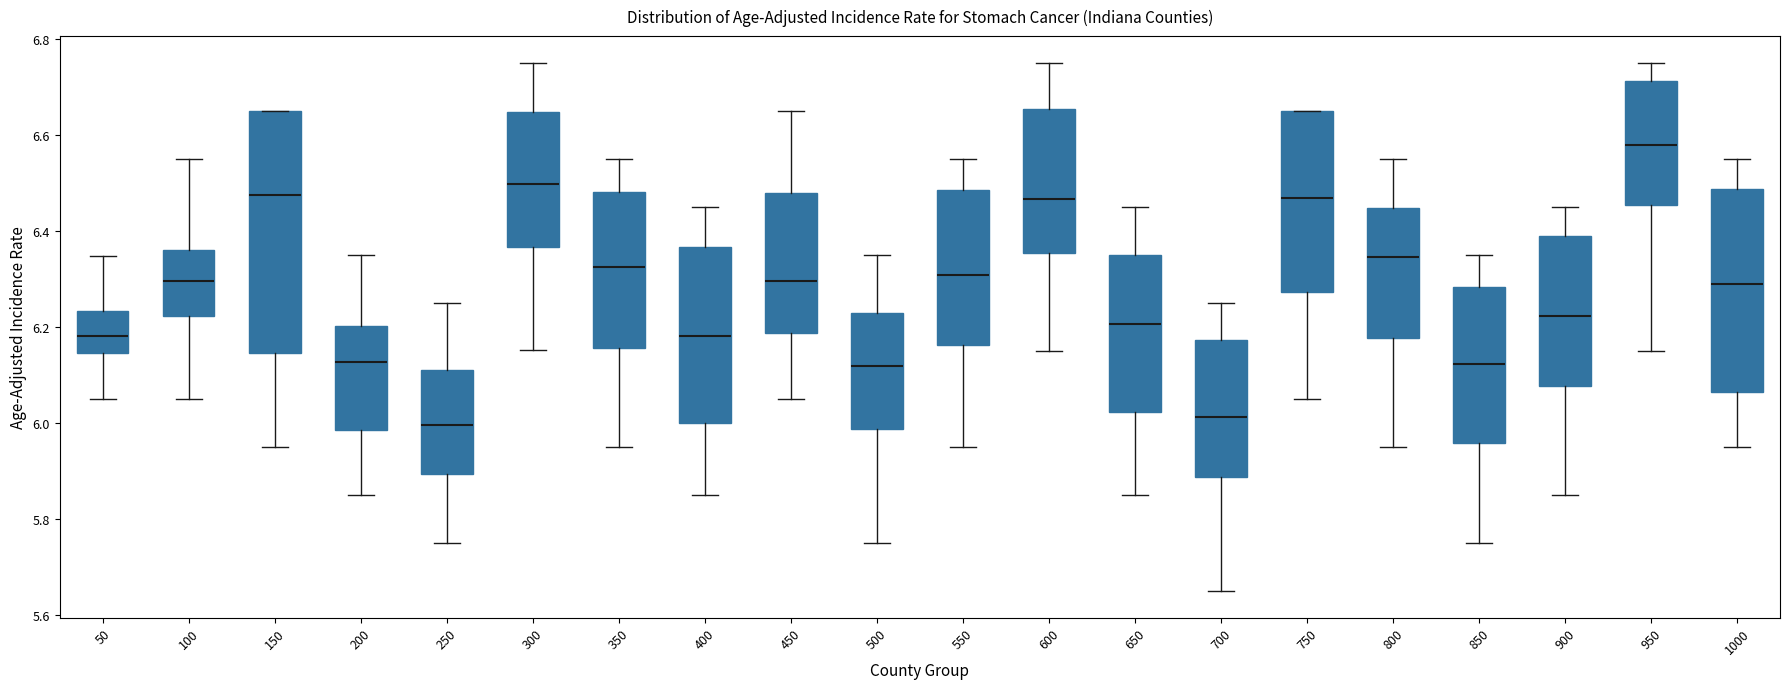

Where is the lower edge of the box at x = 750 on the y-axis? The values are not printed on the chart, so give them approximately, as read against the axis.

6.28